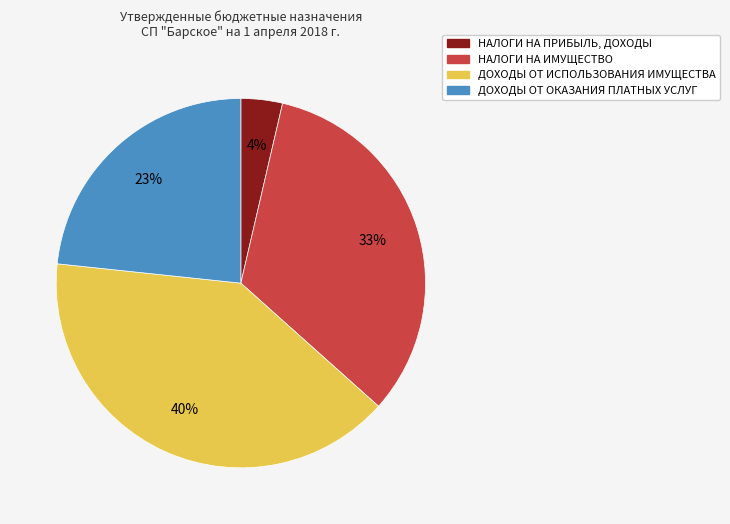

How many segments does this pie chart have?

4